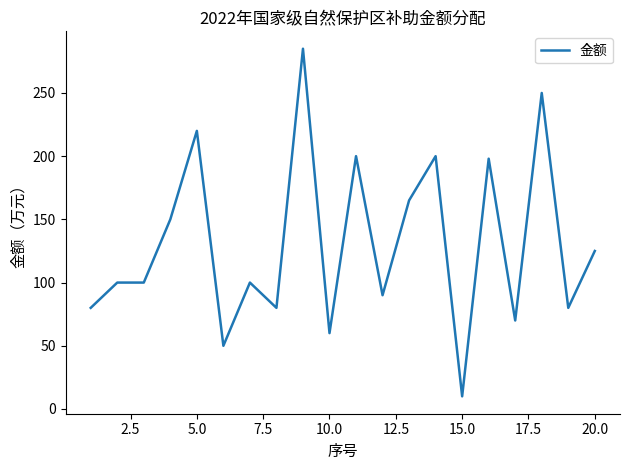

How many categories are shown in the chart?

20